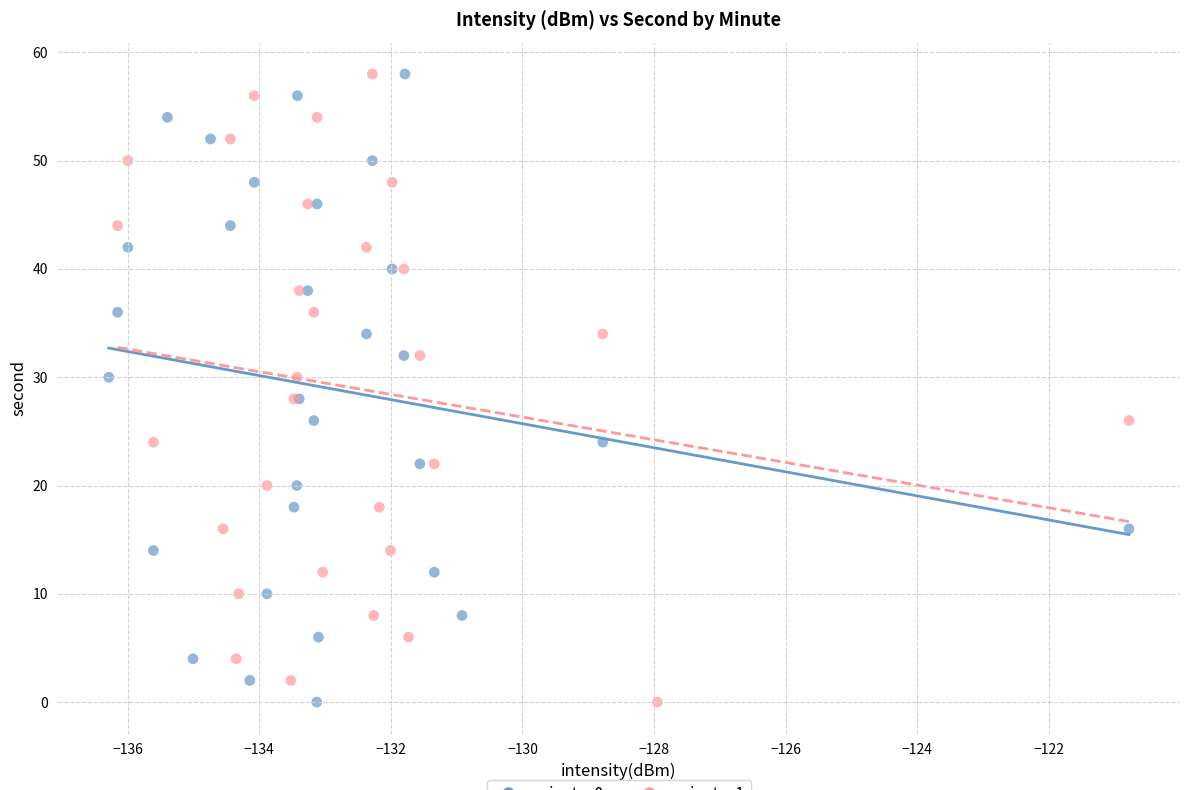

What are all the series names shown in the legend?

minute_0, minute_1